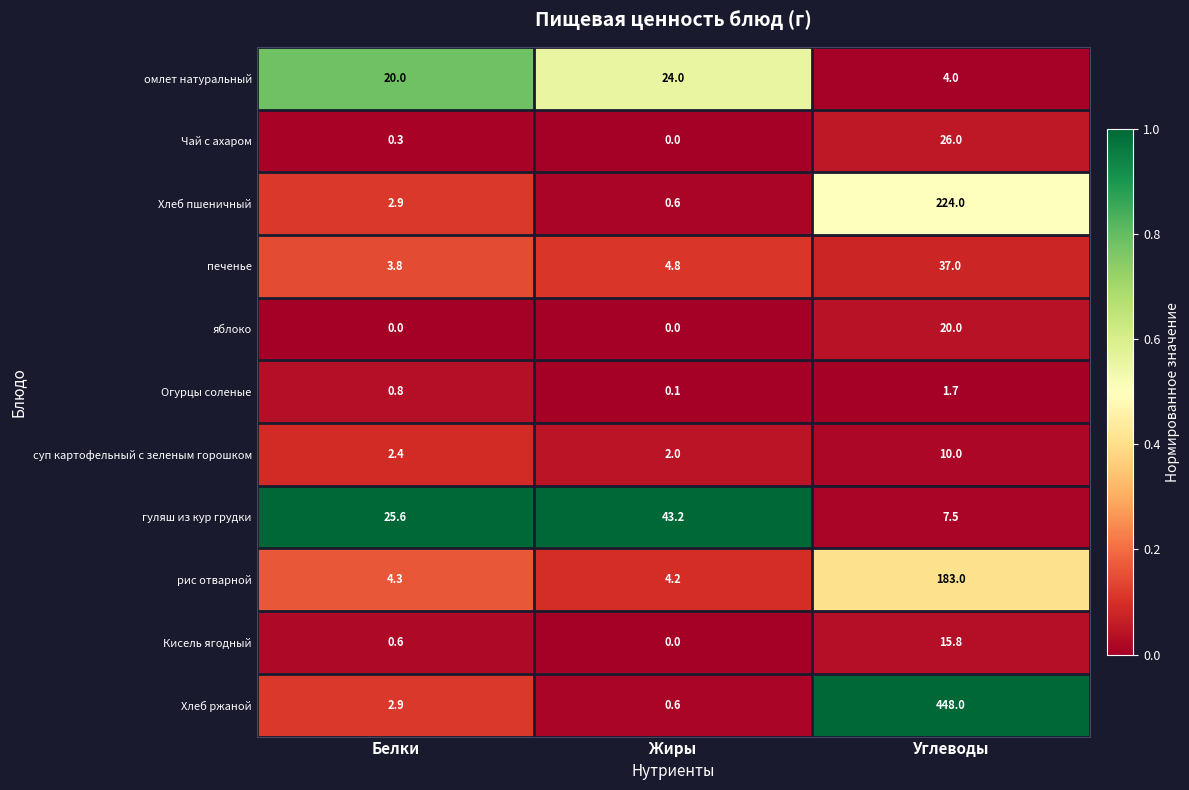

Rank the categories by Чай с ахаром value from highest to lowest.

Углеводы, Белки, Жиры